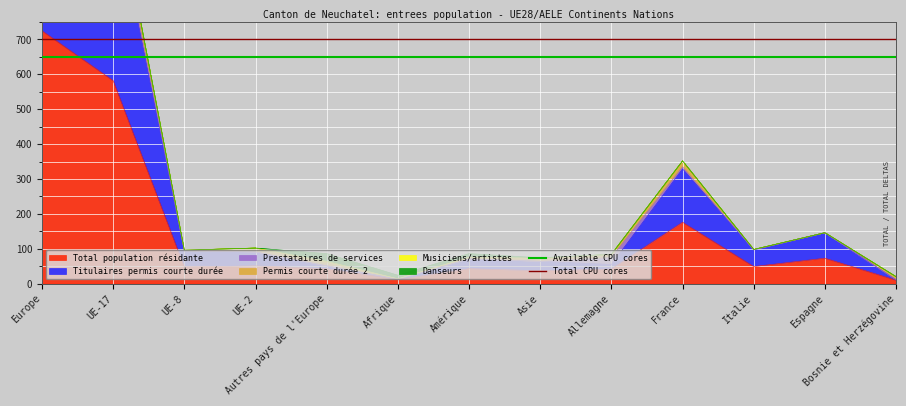

At which label is Total population résidante closest to 367?

France